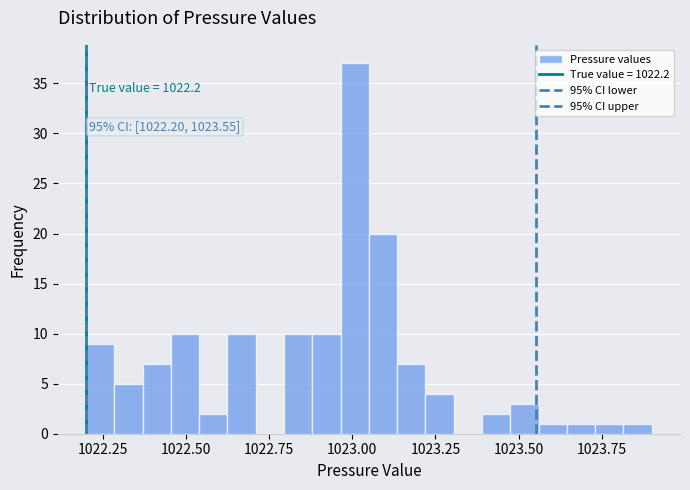

Around what value on the x-axis is the tallest bar? Give the approximate position of its centre, as read against the axis.

1023.00